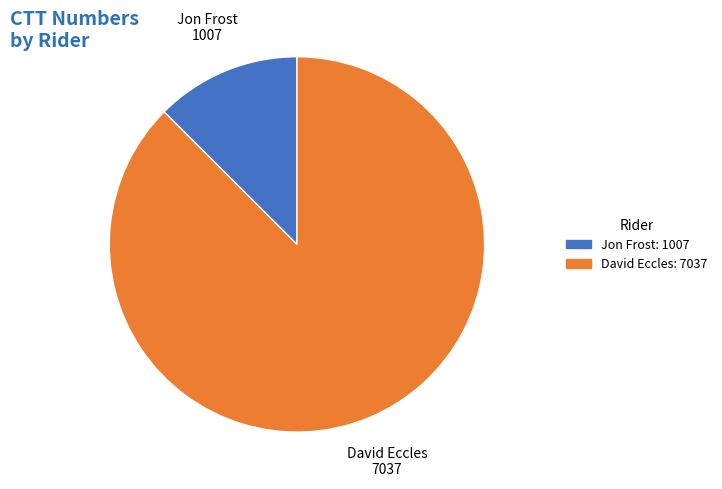

Does any single category account for the majority?

Yes